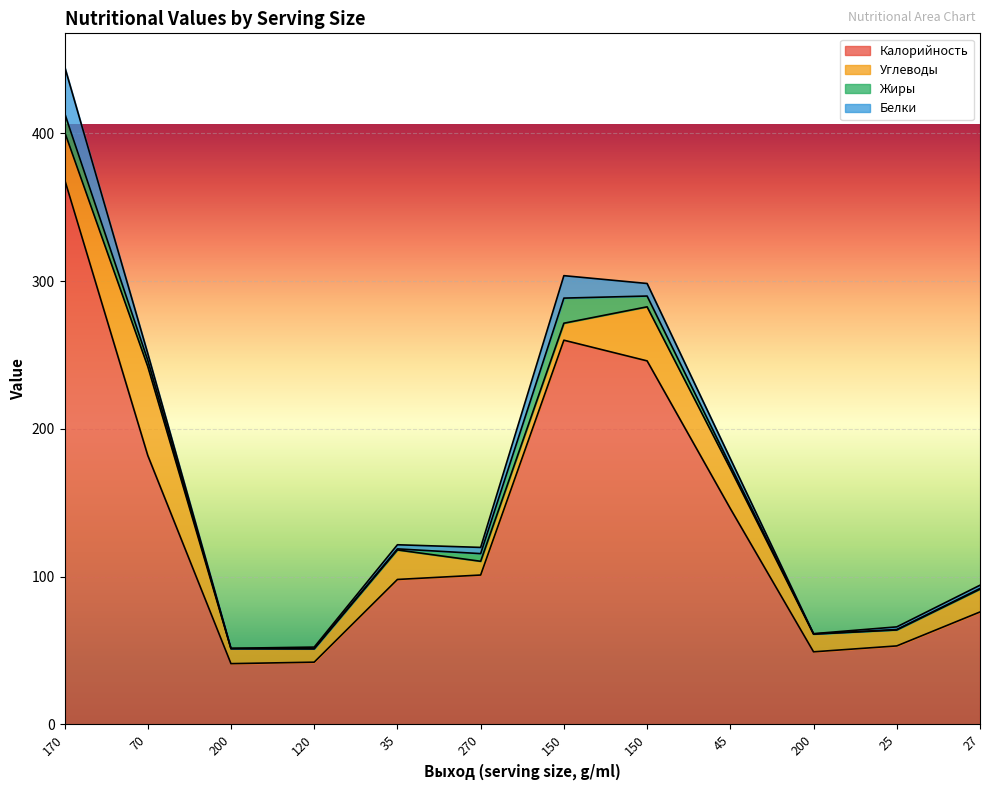

What is the spread (max minus min) of values at 70?

177.8